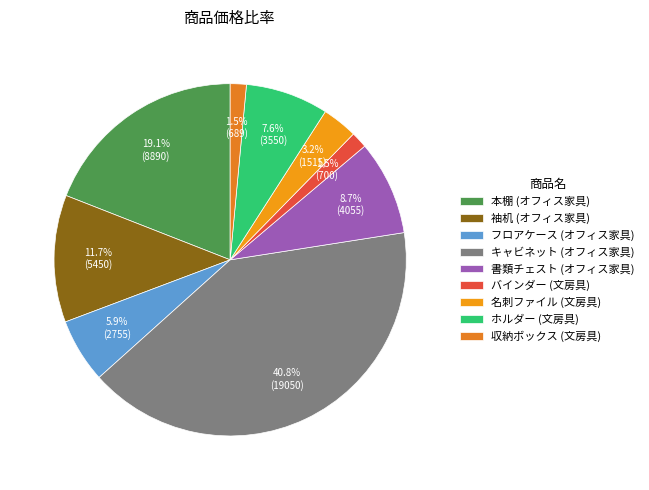

To the nearest percent, what is the difference between the largest and smallest slice percentages?

39%